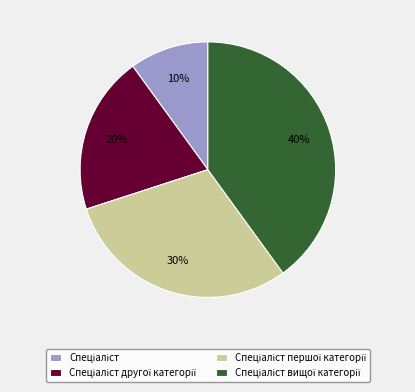

To the nearest percent, what is the average slice percentage?

25%